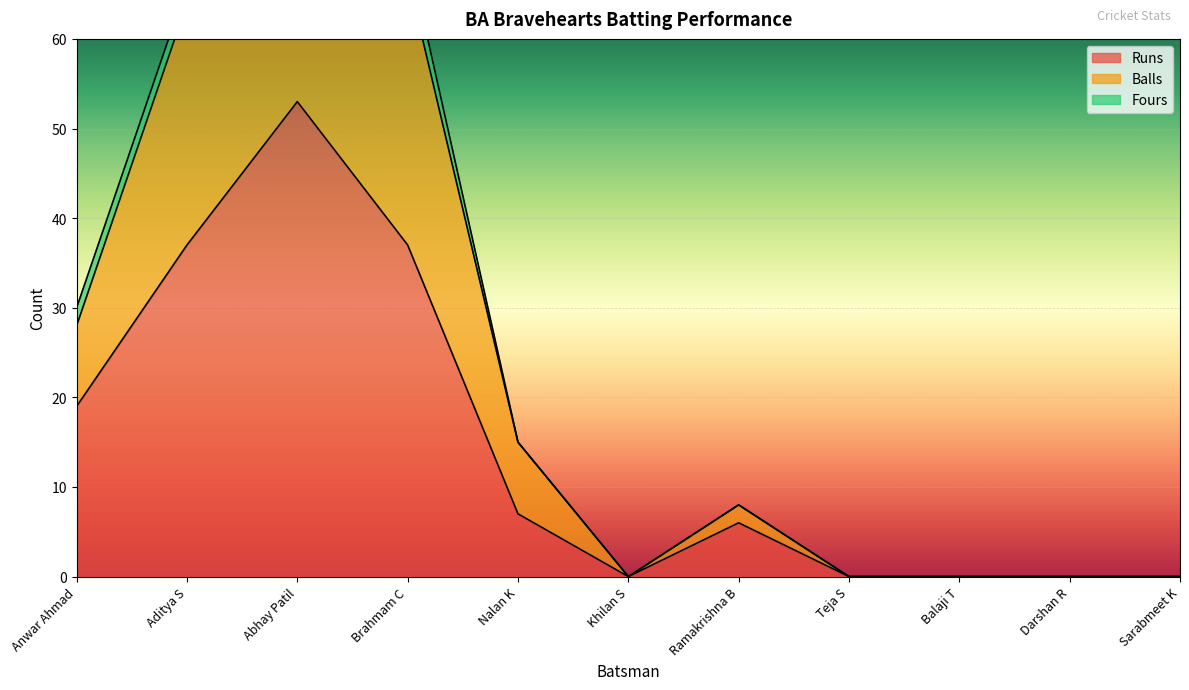

The value of Runs at Balaji T is 0. True or false?

True